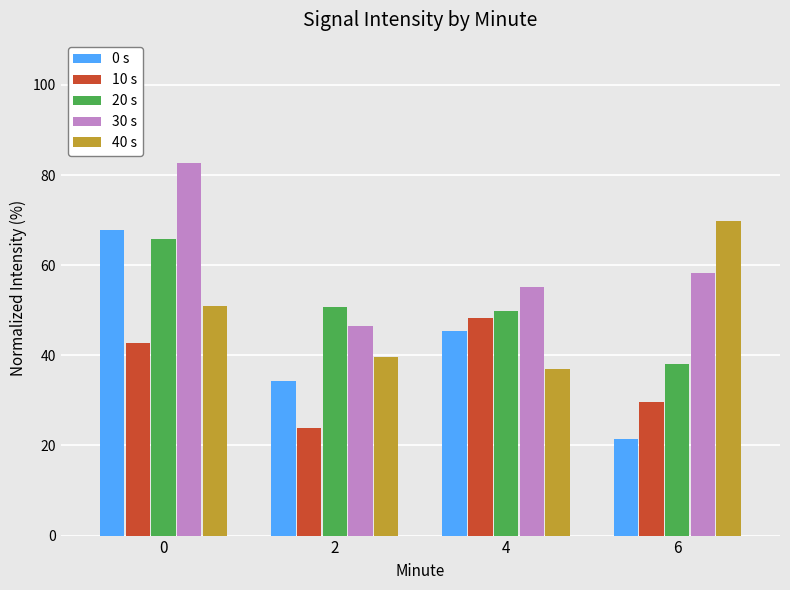

Does the chart contain stacked bars?

No